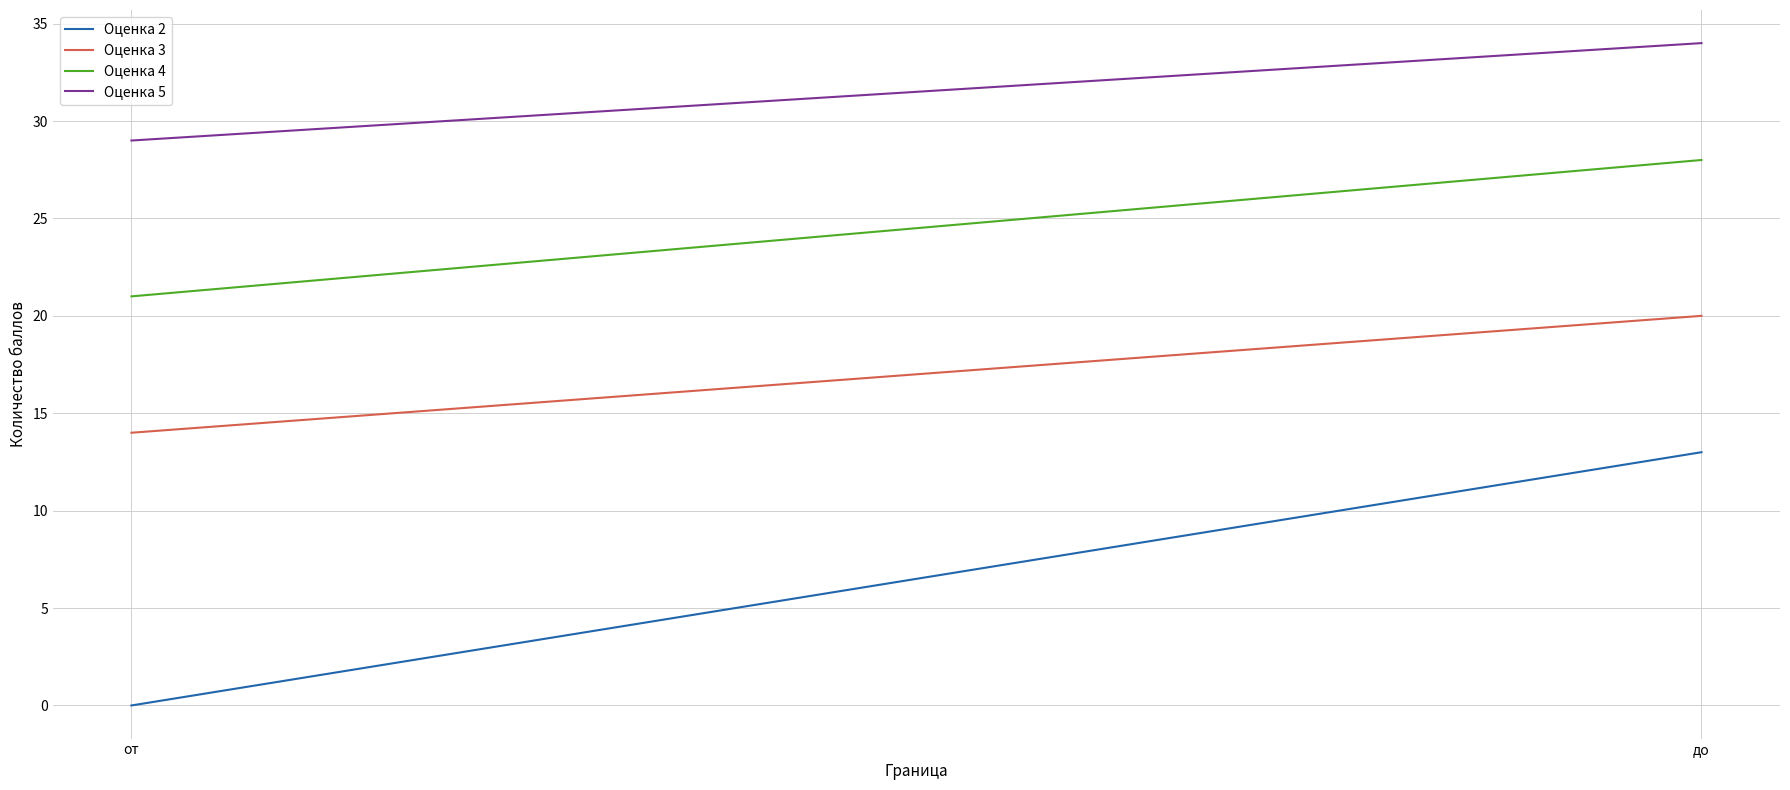

At which category is the sum across all series the highest?

до